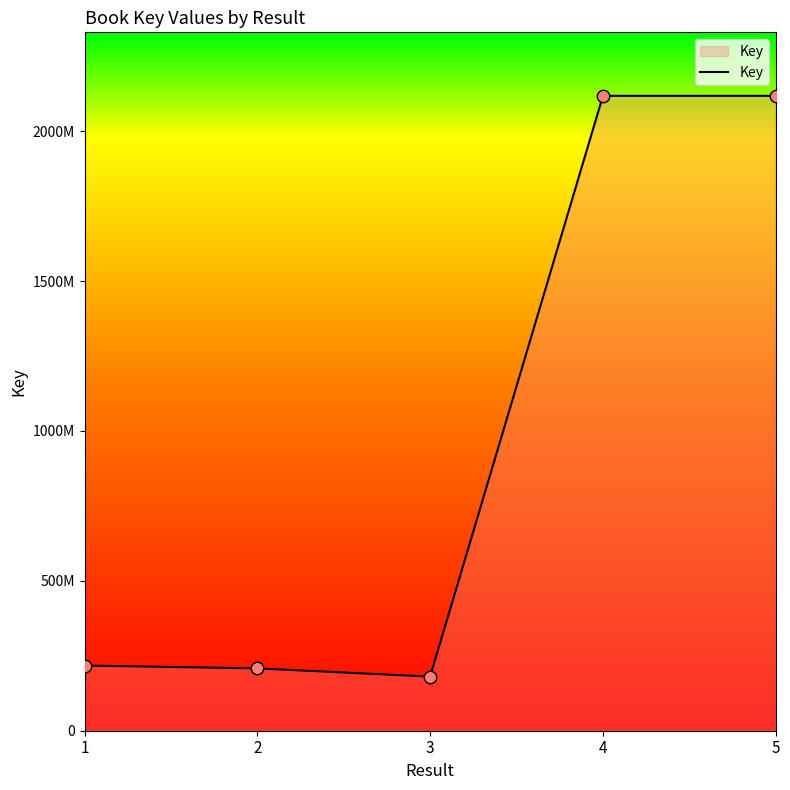

What is the change in value from 3 to 5?

+1937383386